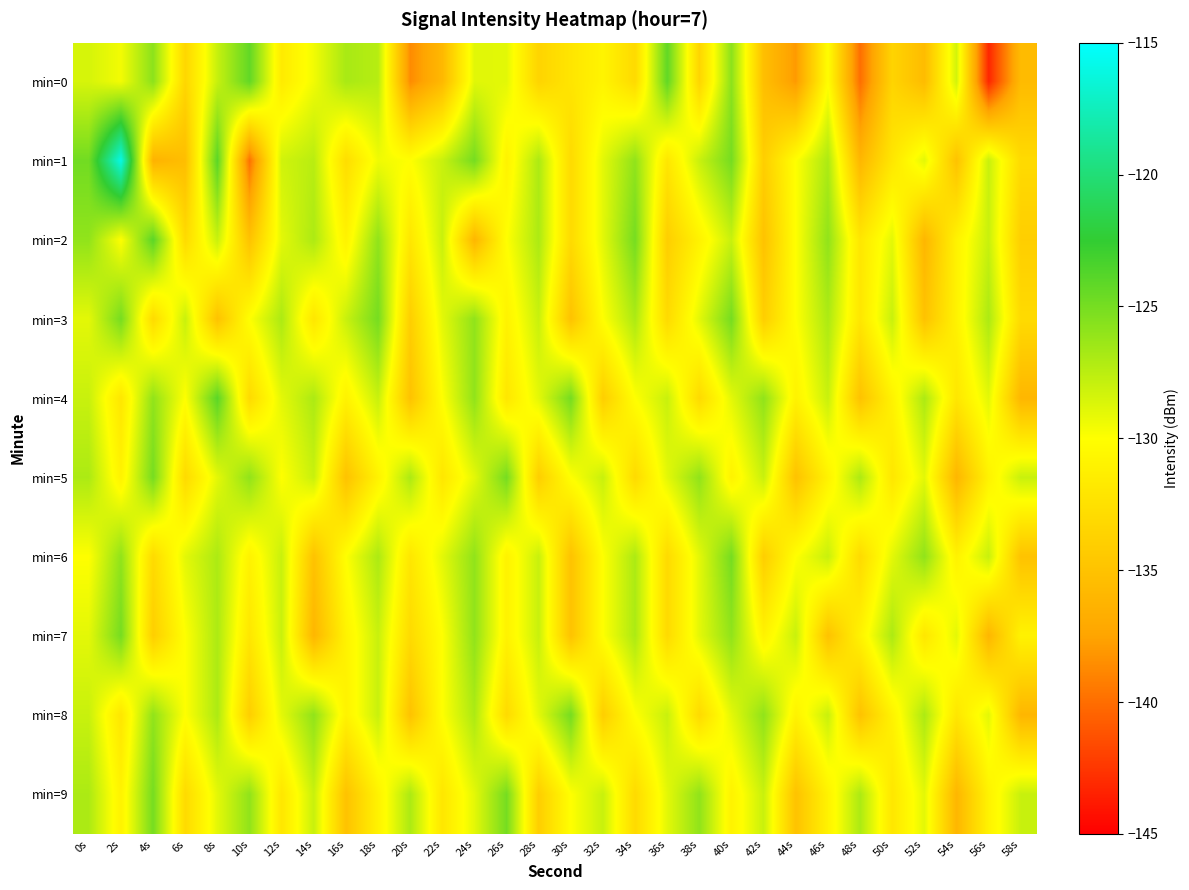

List the series in order of their peak value, lowest first.

min=3, min=5, min=6, min=7, min=8, min=9, min=0, min=2, min=4, min=1